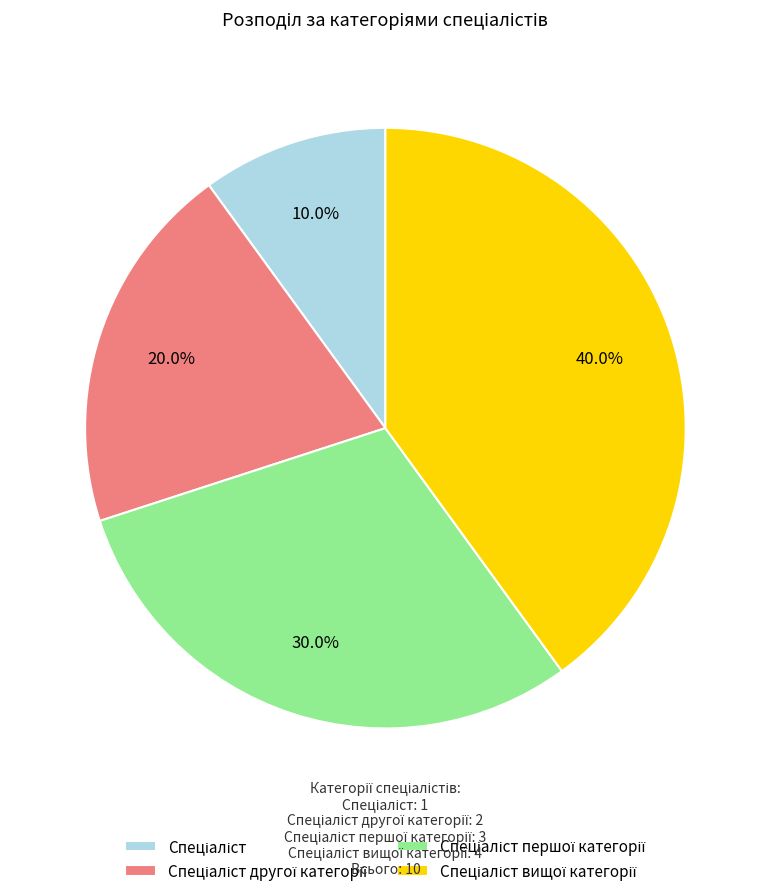

Is there a majority slice in this chart?

No